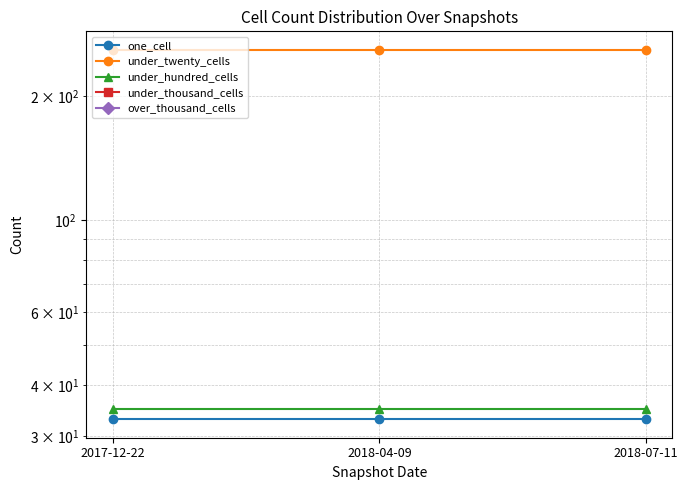

Read the under_hundred_cells value at 2017-12-22.

35.0